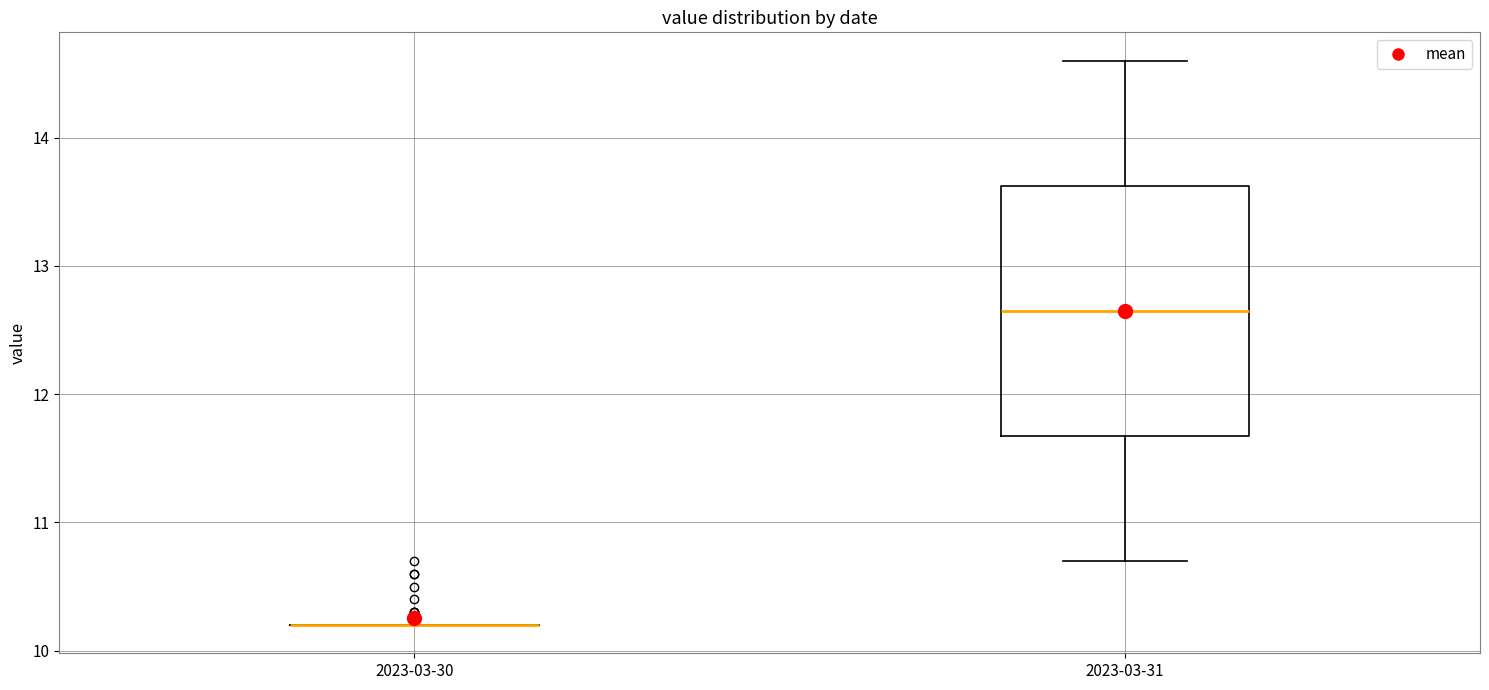

Reading left to right, read every box against the y-axis: the position of its median line, the range the box covers, and the ends of its whiskers. The values are not printed on the chart, so give them approximately, as read against the axis.

2023-03-30: box collapsed to a line at 10.2, whiskers 10.2 to 10.2
2023-03-31: median 12.7, box 11.7 to 13.6, whiskers 10.7 to 14.6